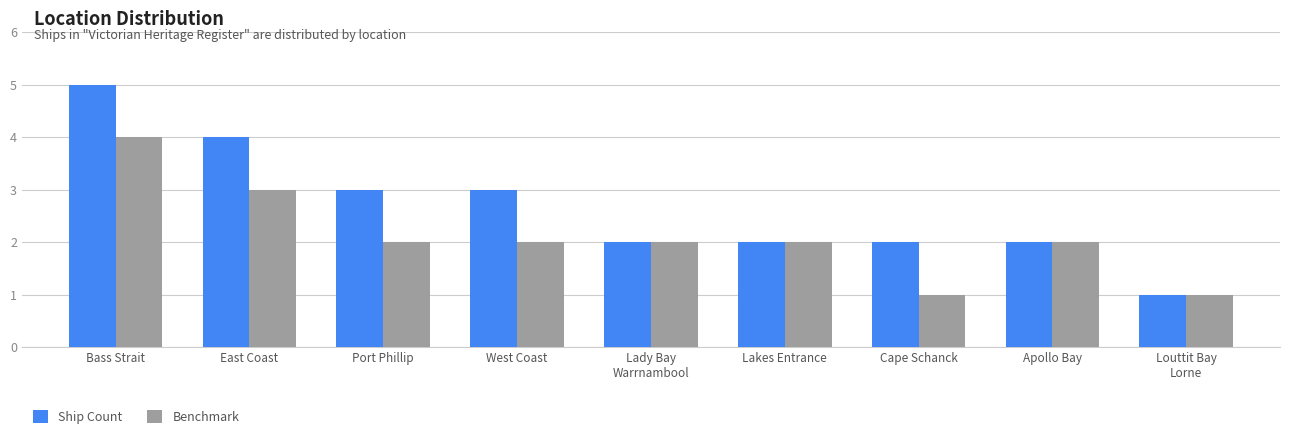

Reading left to right, transcribe all the data shown in this chart.

Ship Count: 5	4	3	3	2	2	2	2	1
Benchmark: 4	3	2	2	2	2	1	2	1